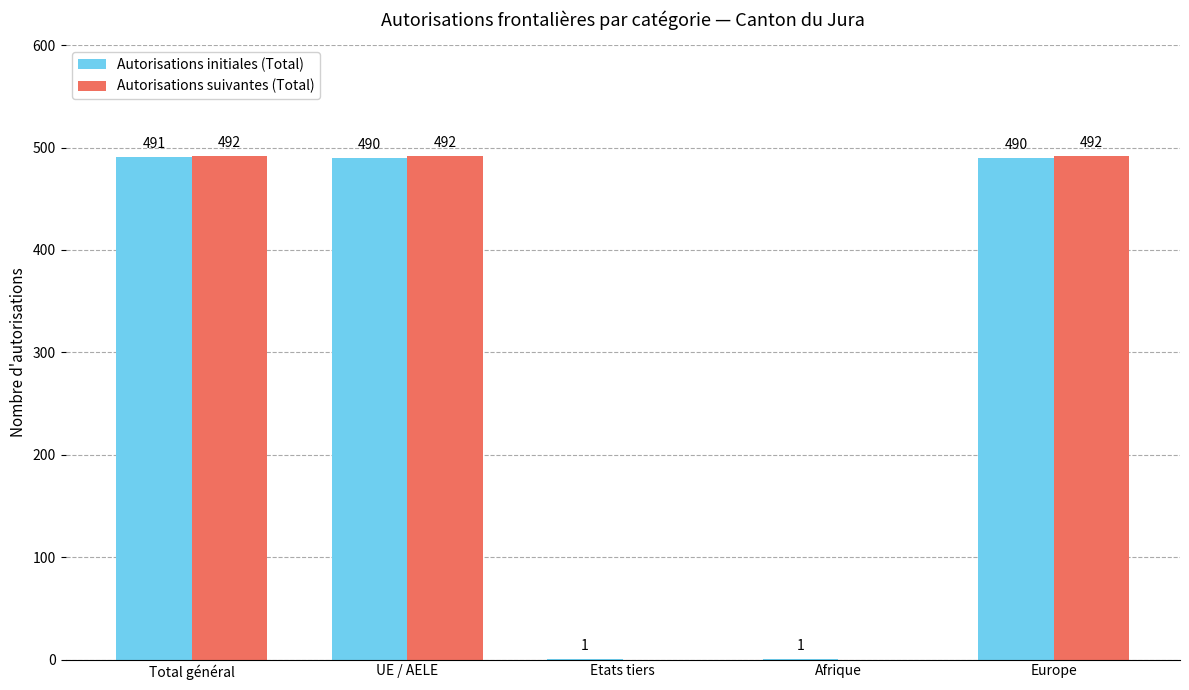

What is the approximate value of Autorisations suivantes (Total) at Europe, to the nearest 50?

500